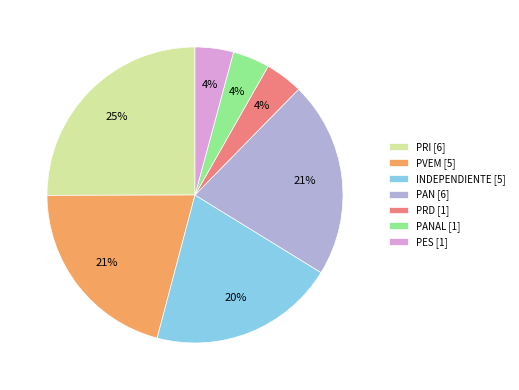

Which has a higher value, PRI [6] or PANAL [1]?

PRI [6]